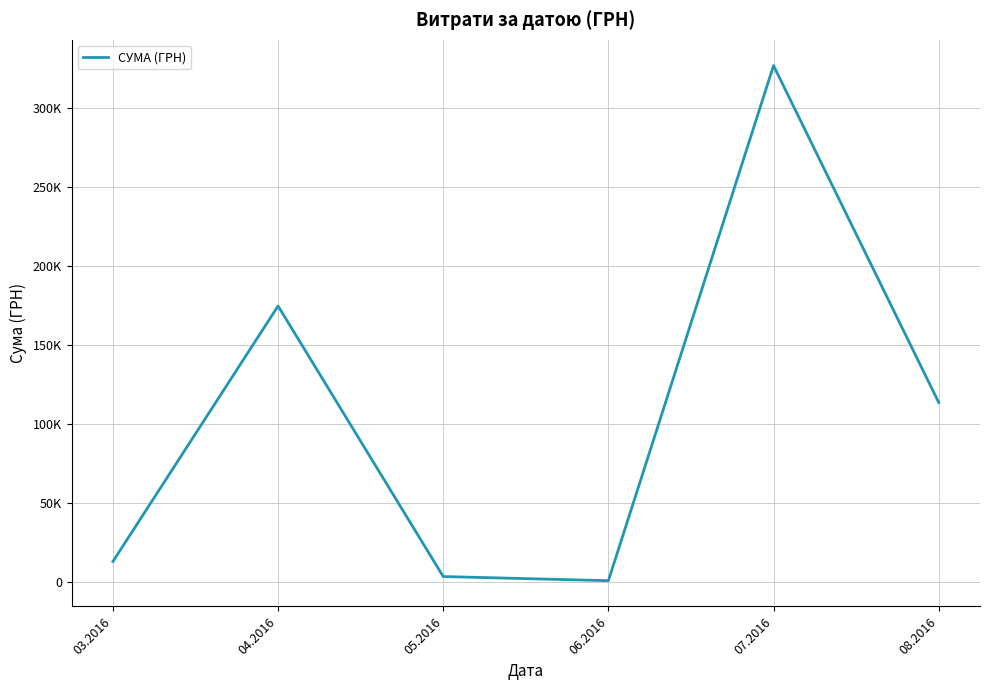

Reading left to right, what are all the values shown in this chart?

03.2016=12746.9	04.2016=174434.8	05.2016=3225.4	06.2016=600.0	07.2016=326572.3	08.2016=113398.5